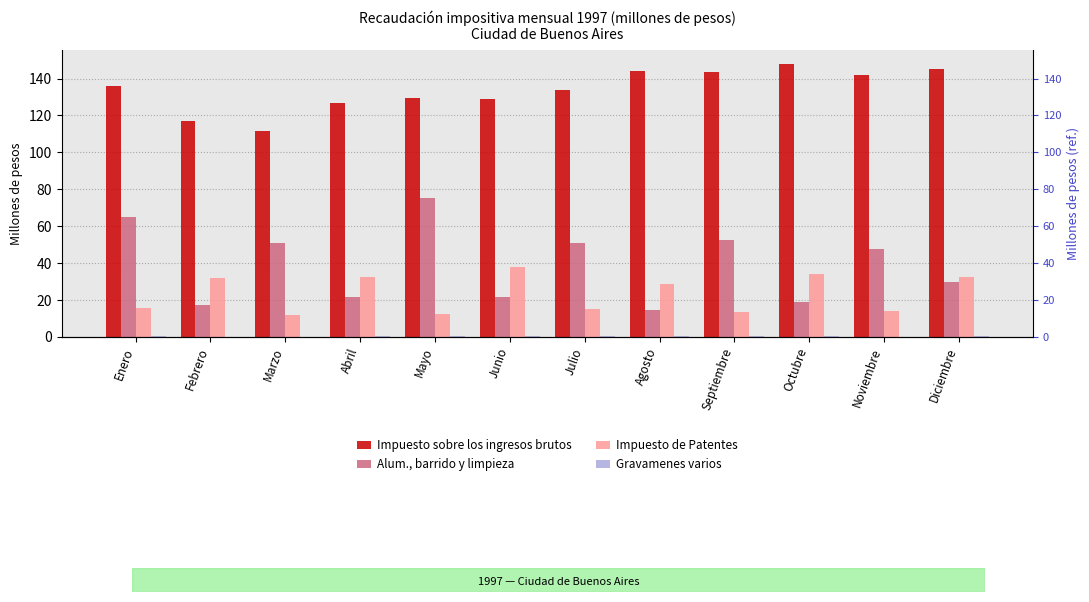

Rank the series by their maximum value, from lowest to highest.

Gravamenes varios, Impuesto de Patentes, Alum., barrido y limpieza, Impuesto sobre los ingresos brutos